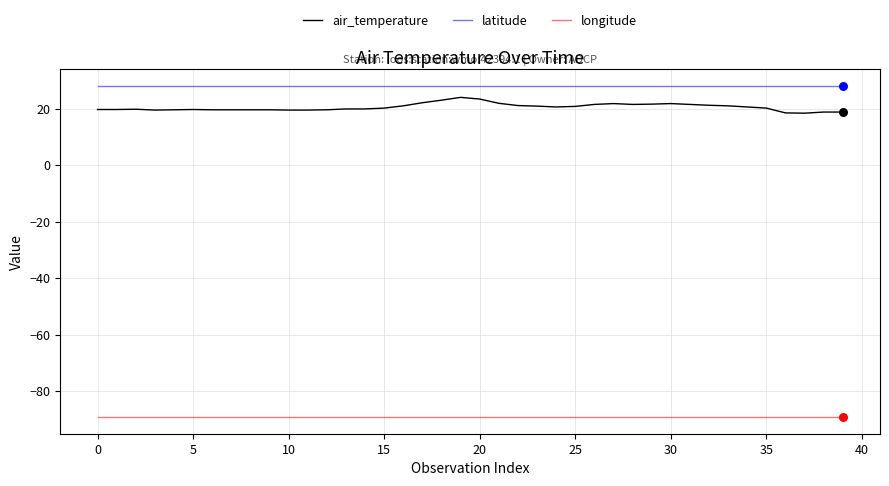

Which series has the largest total across all categories?

latitude